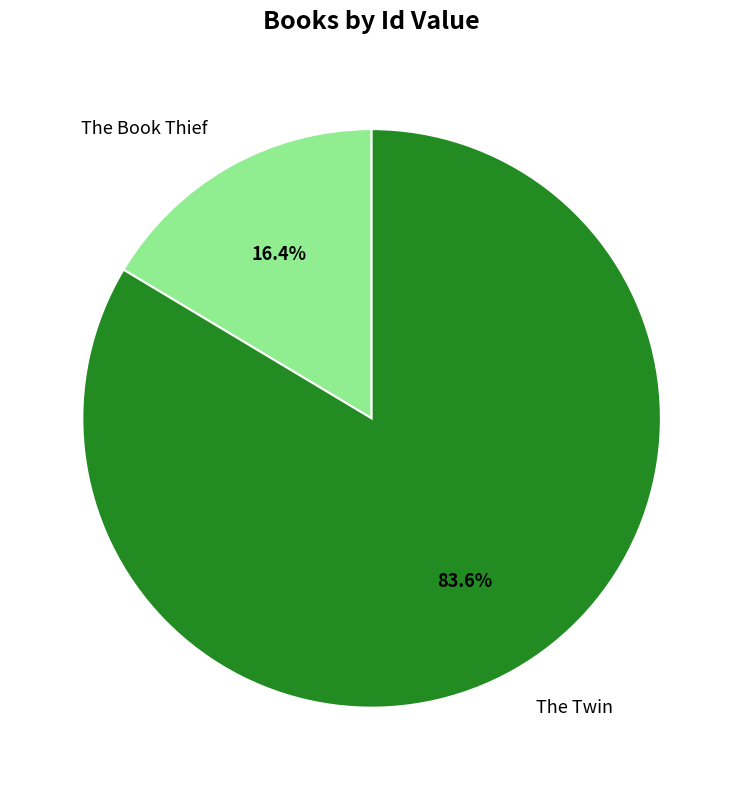

What percentage is the The Book Thief slice, to the nearest percent?

16%